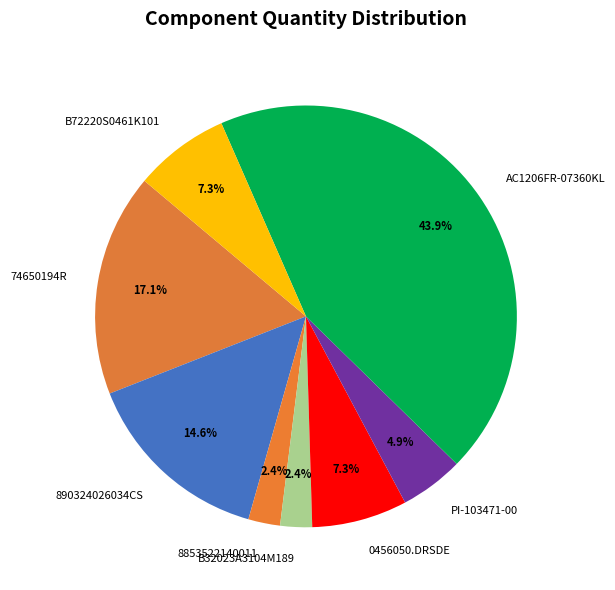

To the nearest percent, what is the combined percentage of PI-103471-00 and B32023A3104M189?

7%